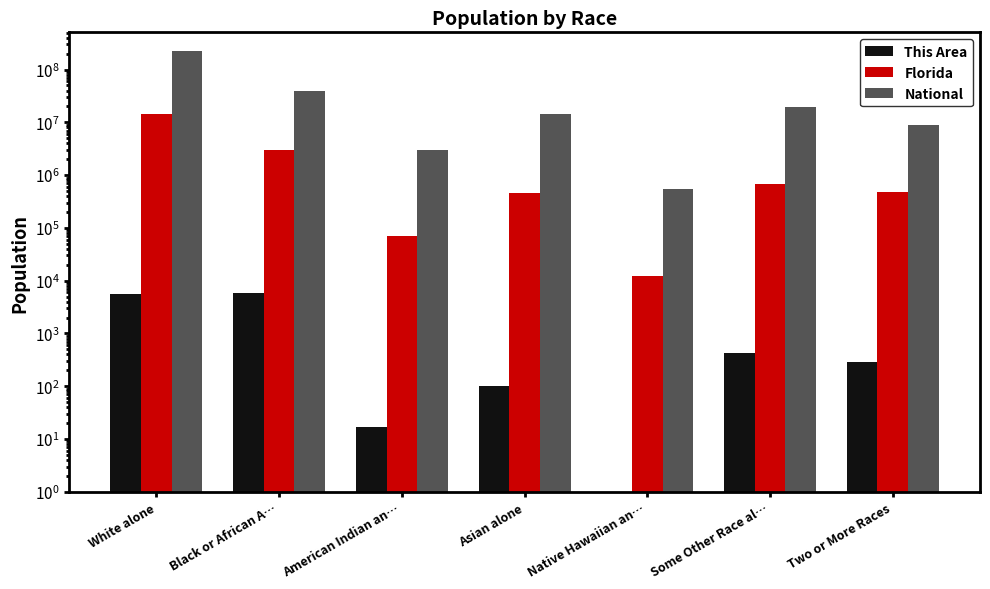

How many series are shown in this chart?

3